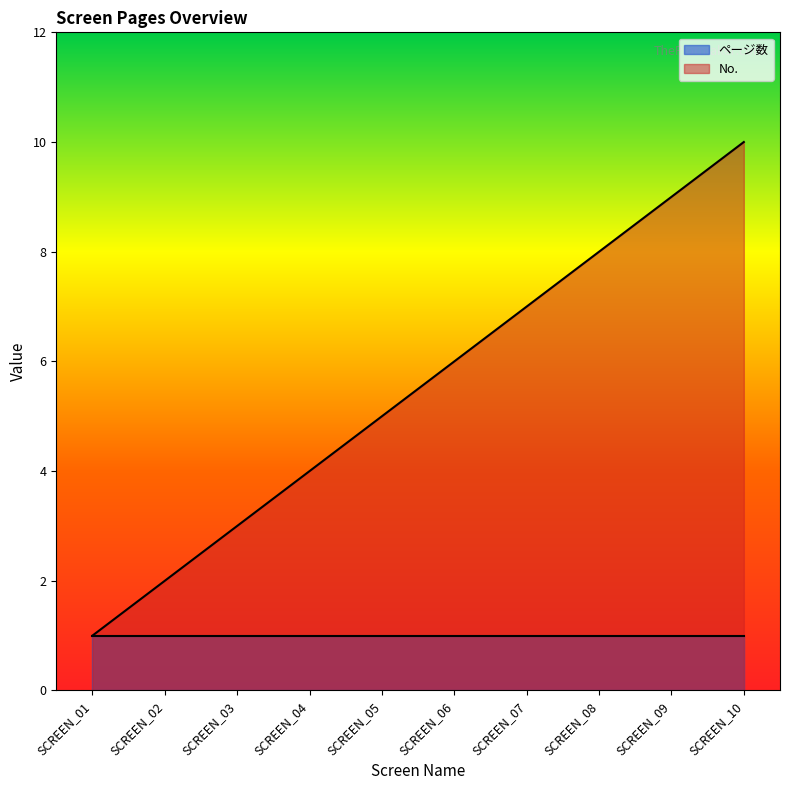

Count the number of categories in the chart.

10